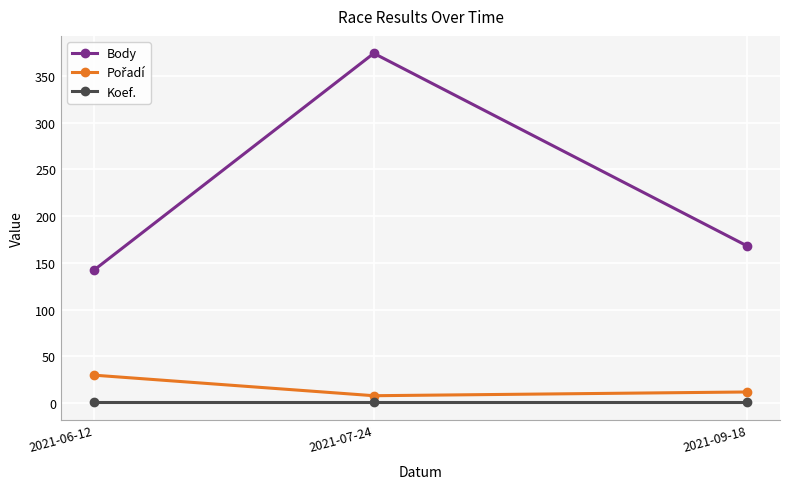

What is the value of the Koef. point at the 2nd from the left?

1